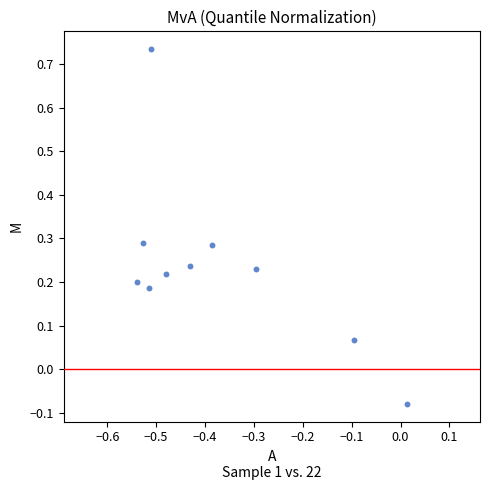

What is the range of X values (max minus min)?

0.6